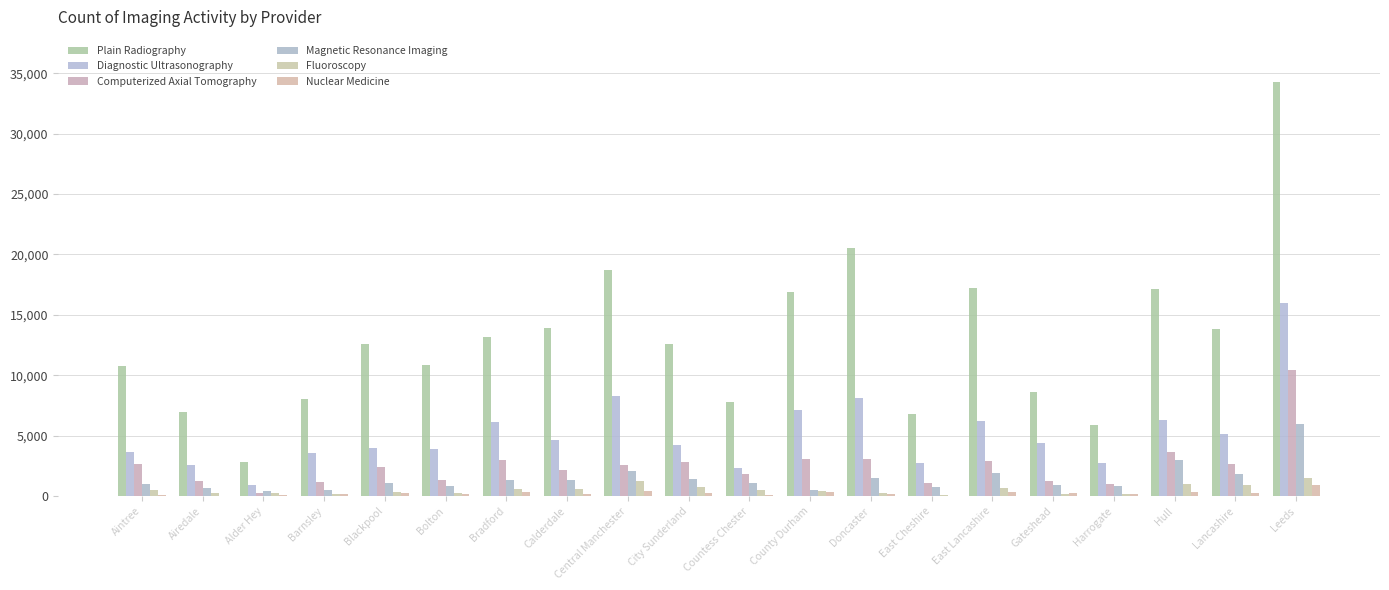

How many groups of bars are there?

20